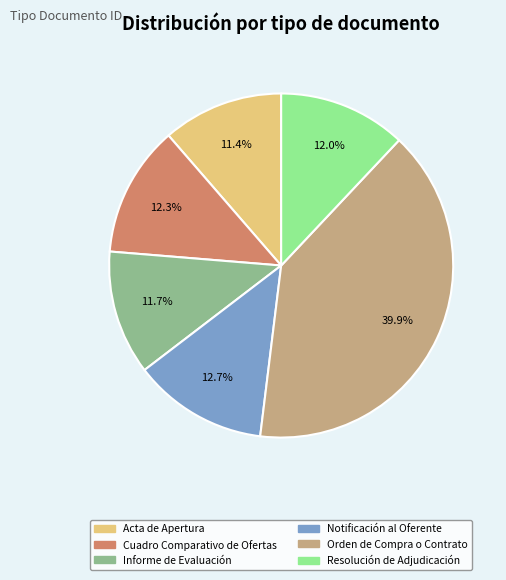

Count the number of slices in the pie.

6